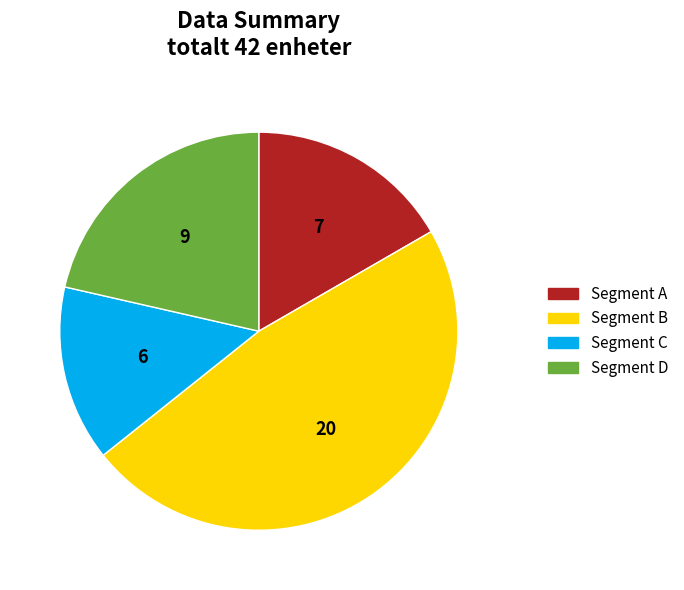

Is there a majority slice in this chart?

No